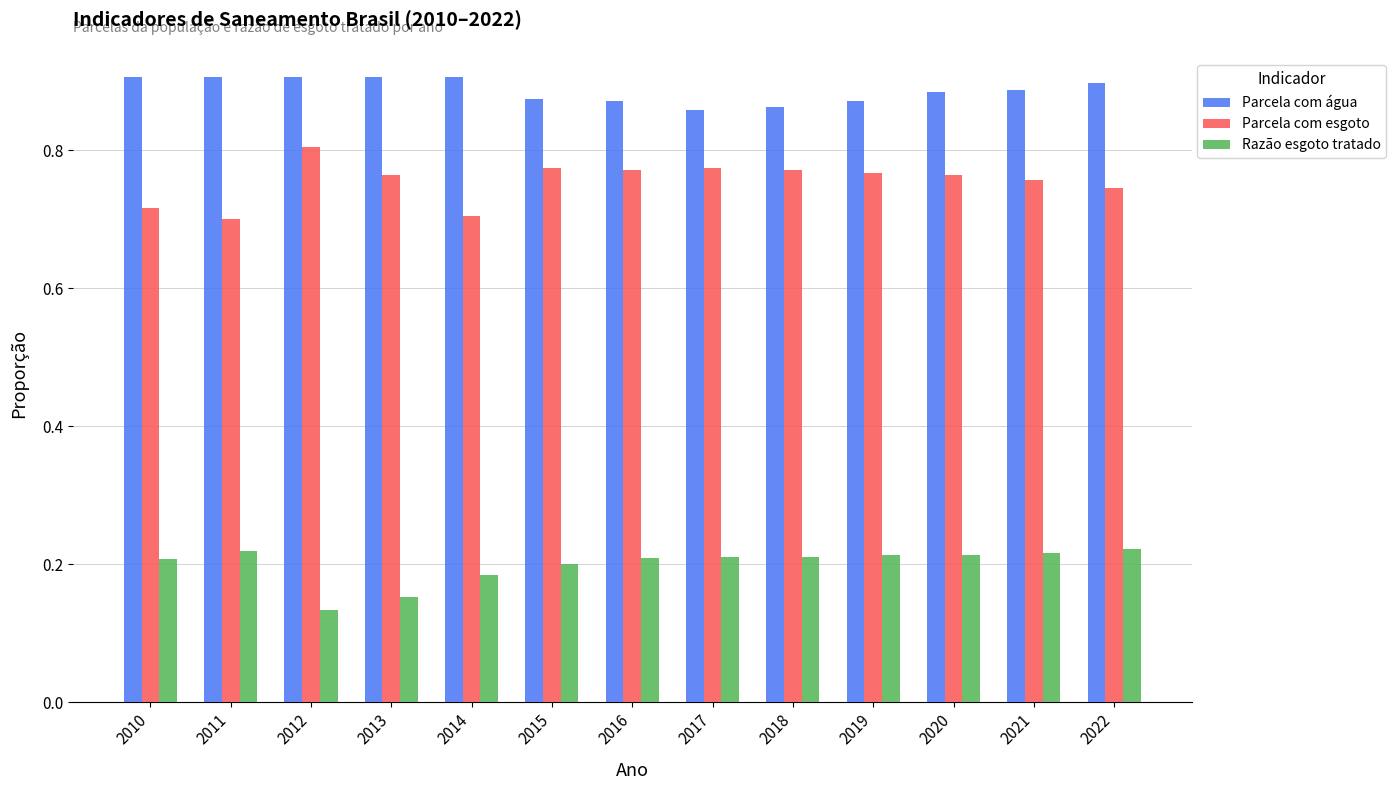

Which series has the largest total across all categories?

Parcela com água